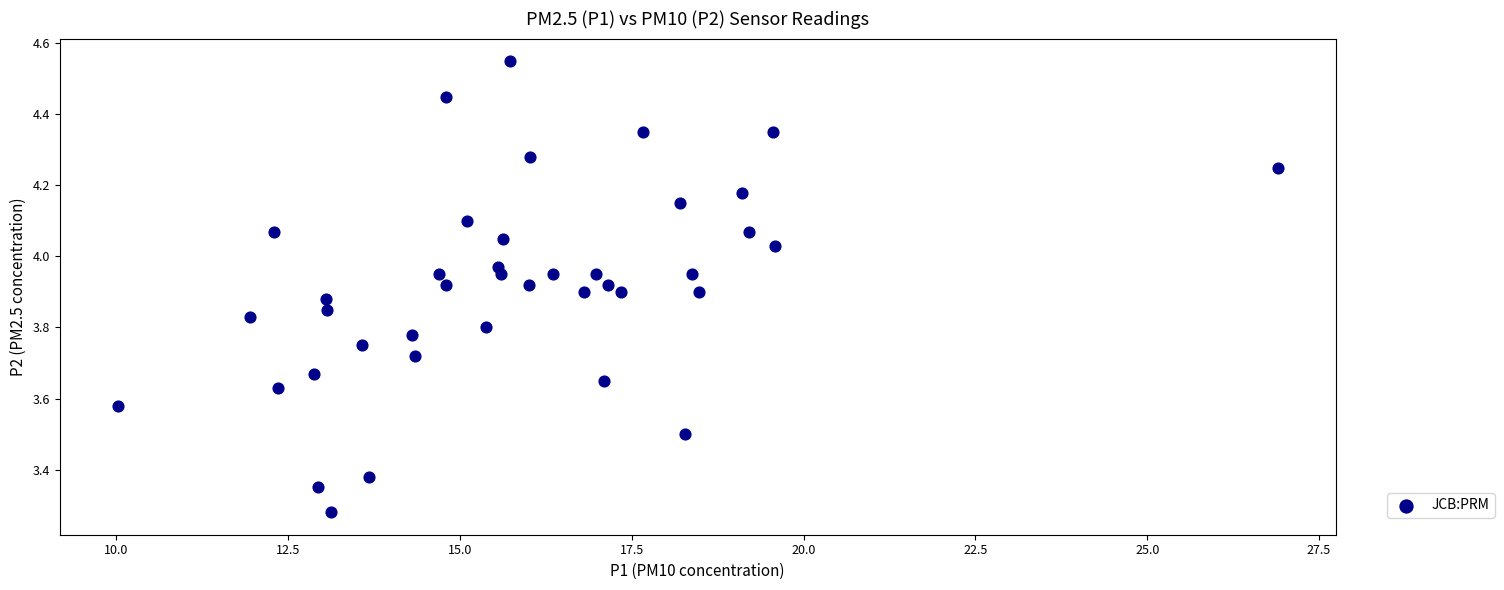

What is the range of Y values (max minus min)?

1.3